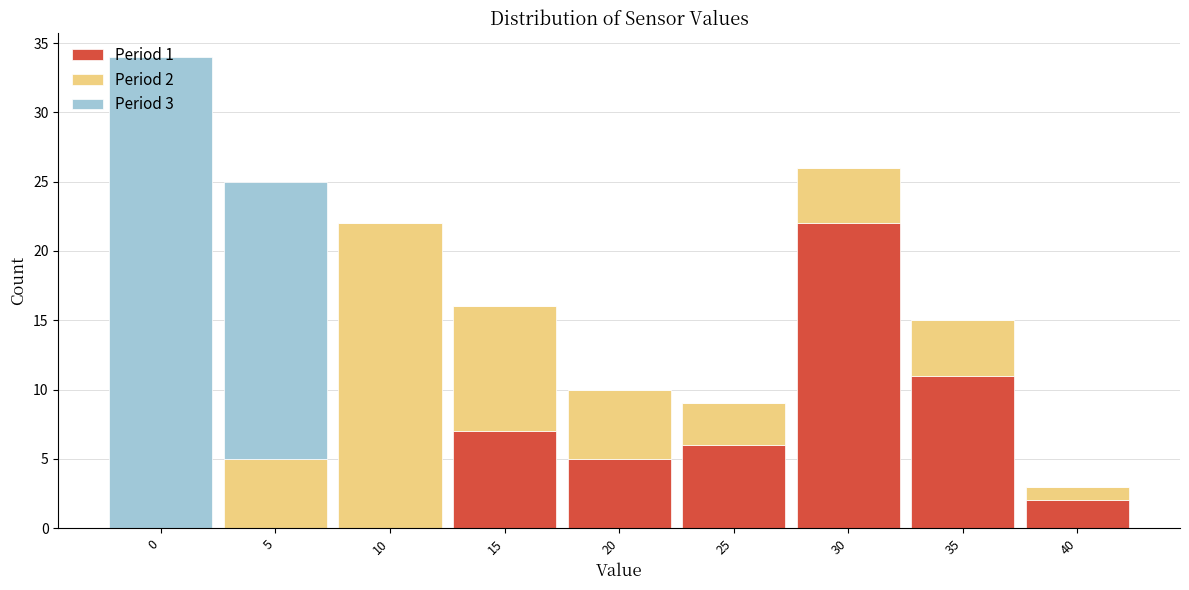

What is the total value across all series at 30?

26